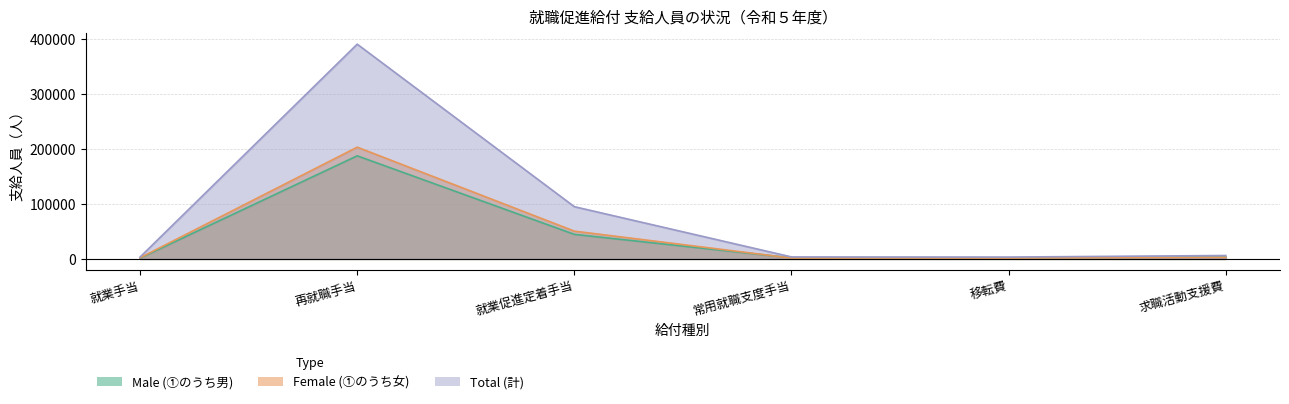

Is it true that Male (①のうち男) equals 71365 at 就業促進定着手当?

False